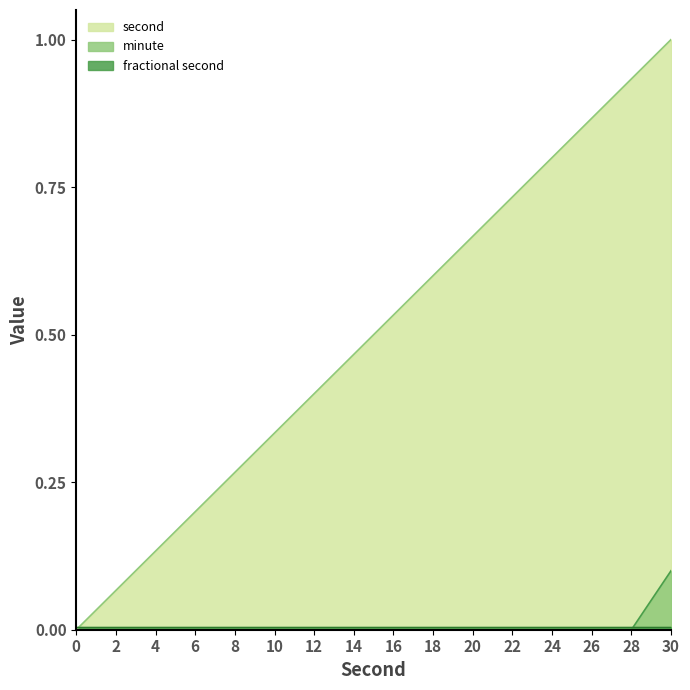

True or false: minute has more than 2 interior local peaks.

False